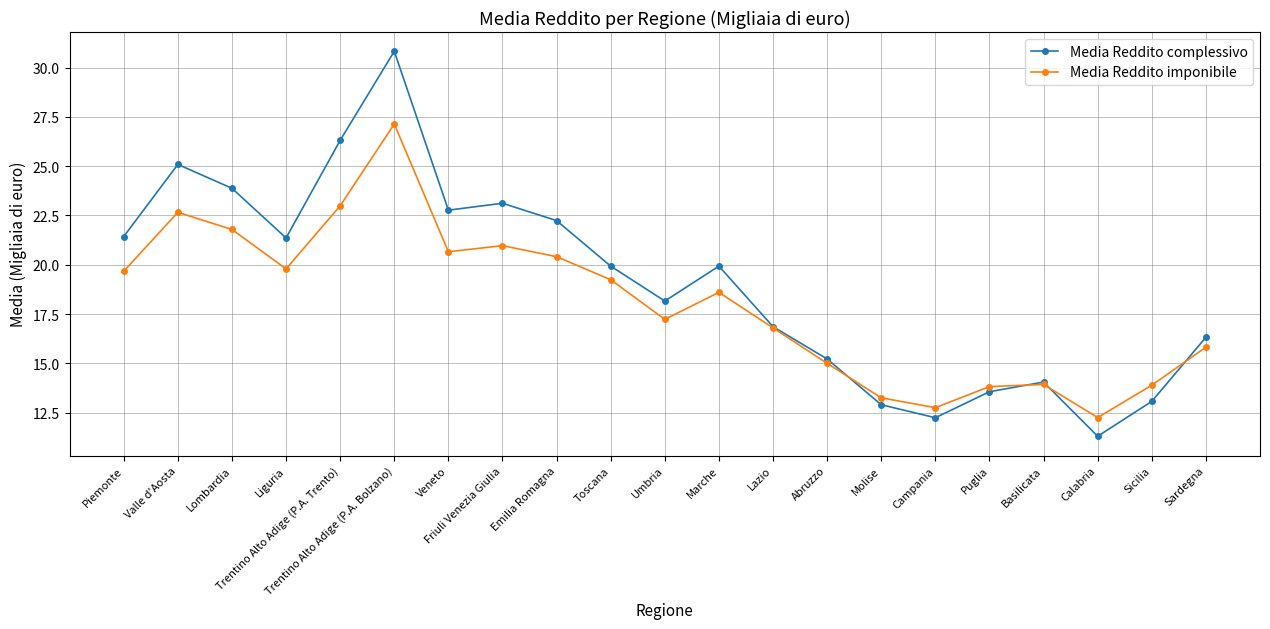

How many intersections are there between Media Reddito imponibile and Media Reddito complessivo?

4